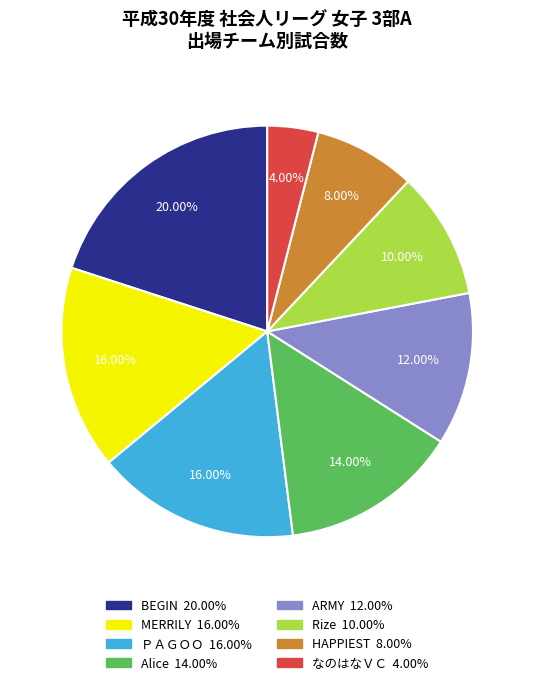

Between Alice and Rize, which is larger?

Alice